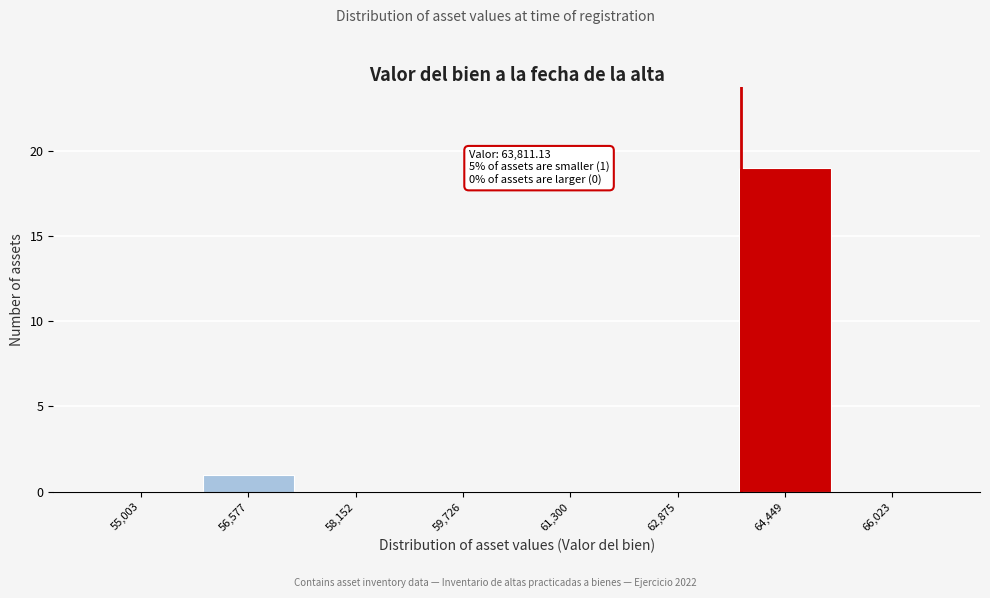

Over which range of the x-axis is the bar tallest?

63600 to 65200